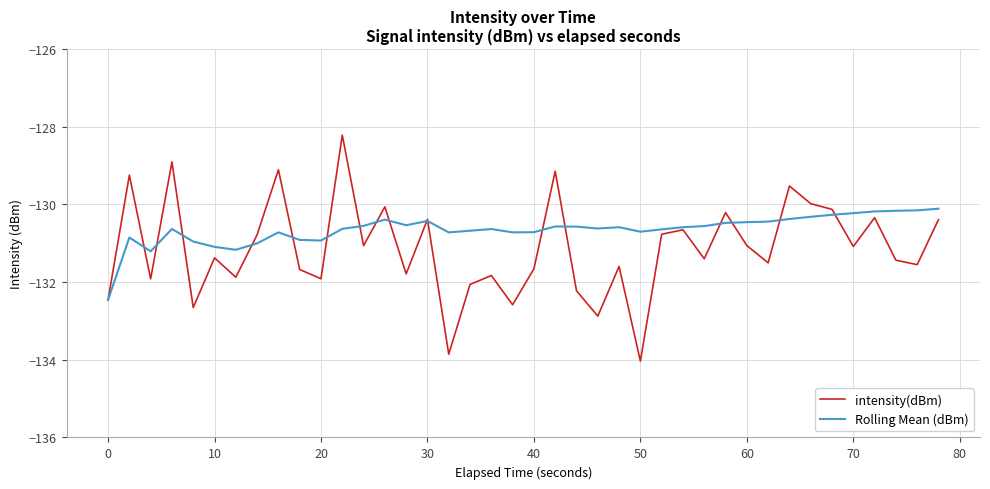

Is this an area chart (filled region under the line)?

No